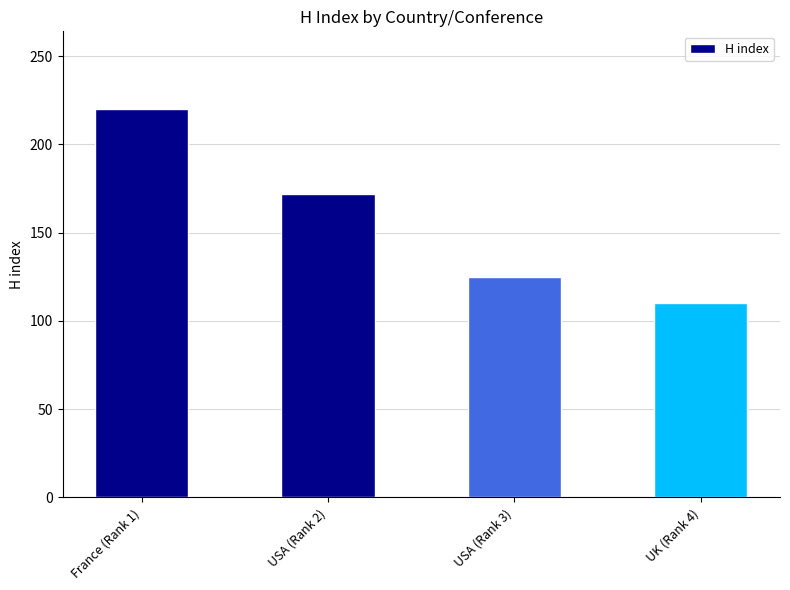

What is the sum of the values at France (Rank 1) and UK (Rank 4)?

330